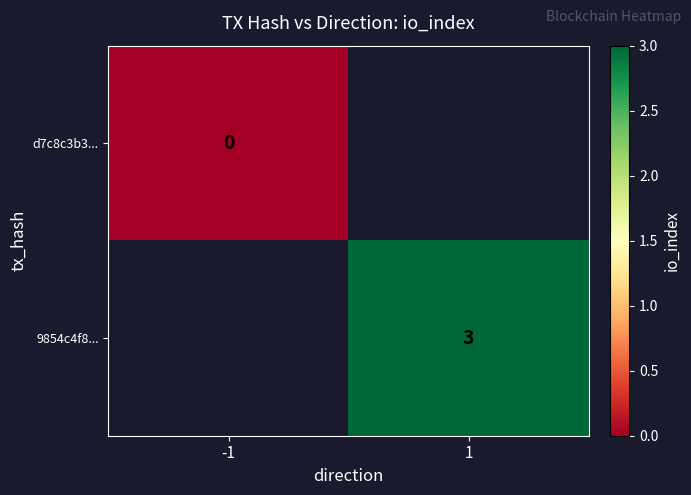

Is it true that 9854c4f8... equals 3 at 1?

True